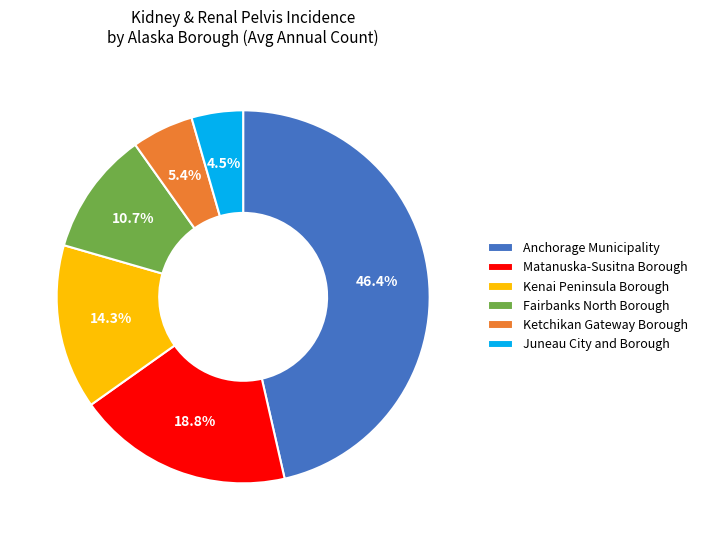

Is it true that Anchorage Municipality is 61% of the pie?

False